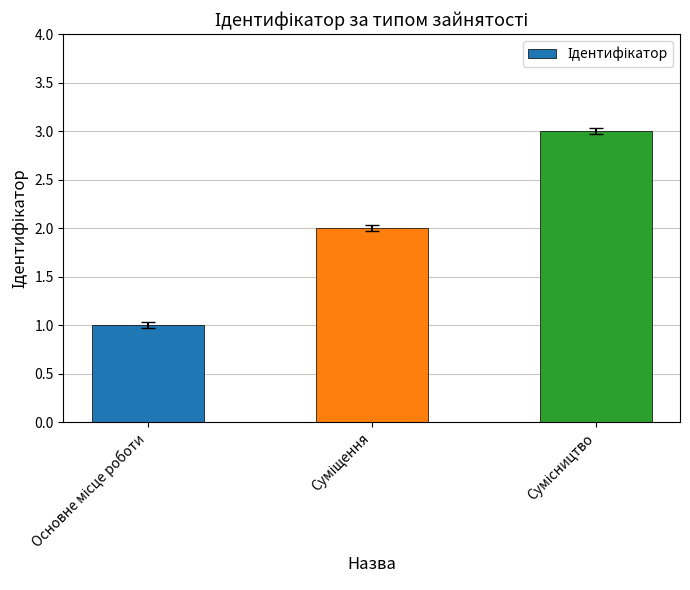

What is the sum of all values?

6